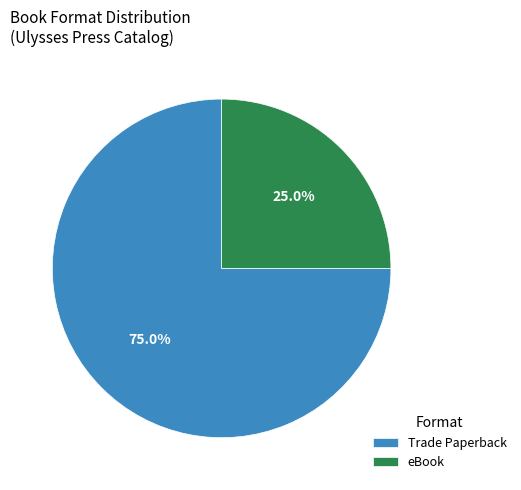

To the nearest percent, what is the combined percentage of eBook and Trade Paperback?

100%